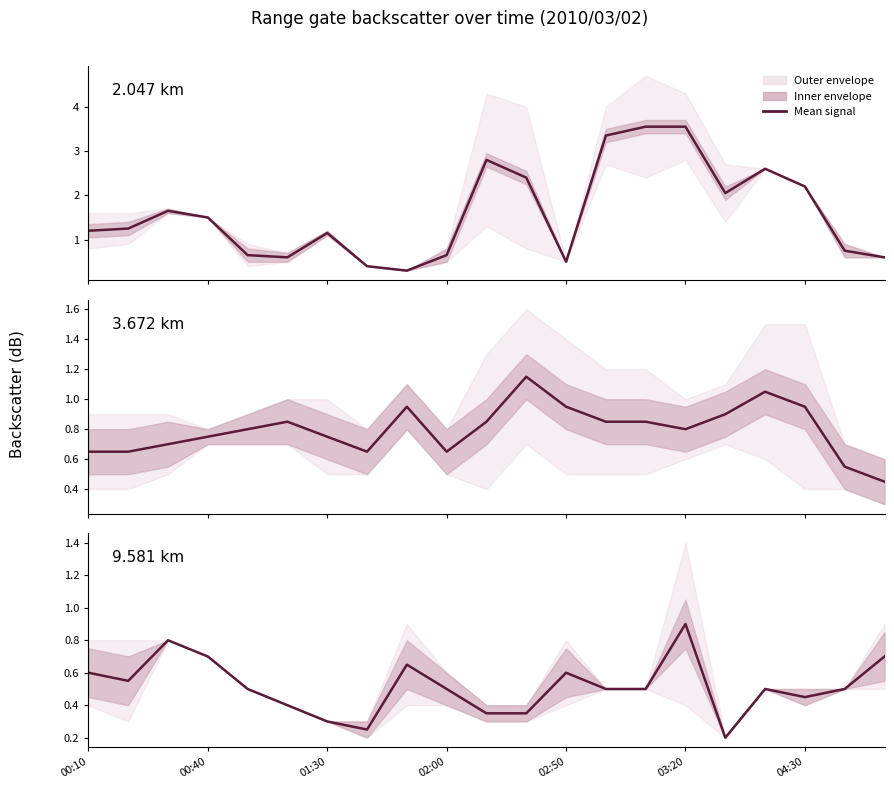

Reading left to right, extract all data points from this chart.

2.047 km: 1.2	1.2	1.6	1.5	0.7	0.6	1.1	0.4	0.3	0.7	2.8	2.4	0.5	3.4	3.5	3.5	2.0	2.6	2.2	0.8	0.6
3.672 km: 0.7	0.7	0.7	0.8	0.8	0.8	0.8	0.7	1.0	0.7	0.9	1.1	0.9	0.8	0.8	0.8	0.9	1.1	0.9	0.6	0.4
9.581 km: 0.6	0.6	0.8	0.7	0.5	0.4	0.3	0.2	0.7	0.5	0.3	0.3	0.6	0.5	0.5	0.9	0.2	0.5	0.5	0.5	0.7